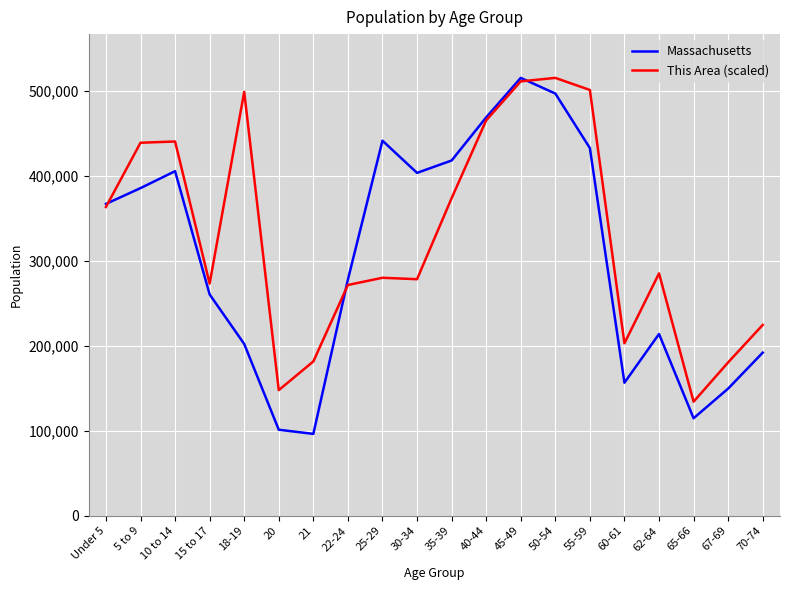

Is the value of Massachusetts at 65-66 greater than the value of This Area (scaled) at 35-39?

No